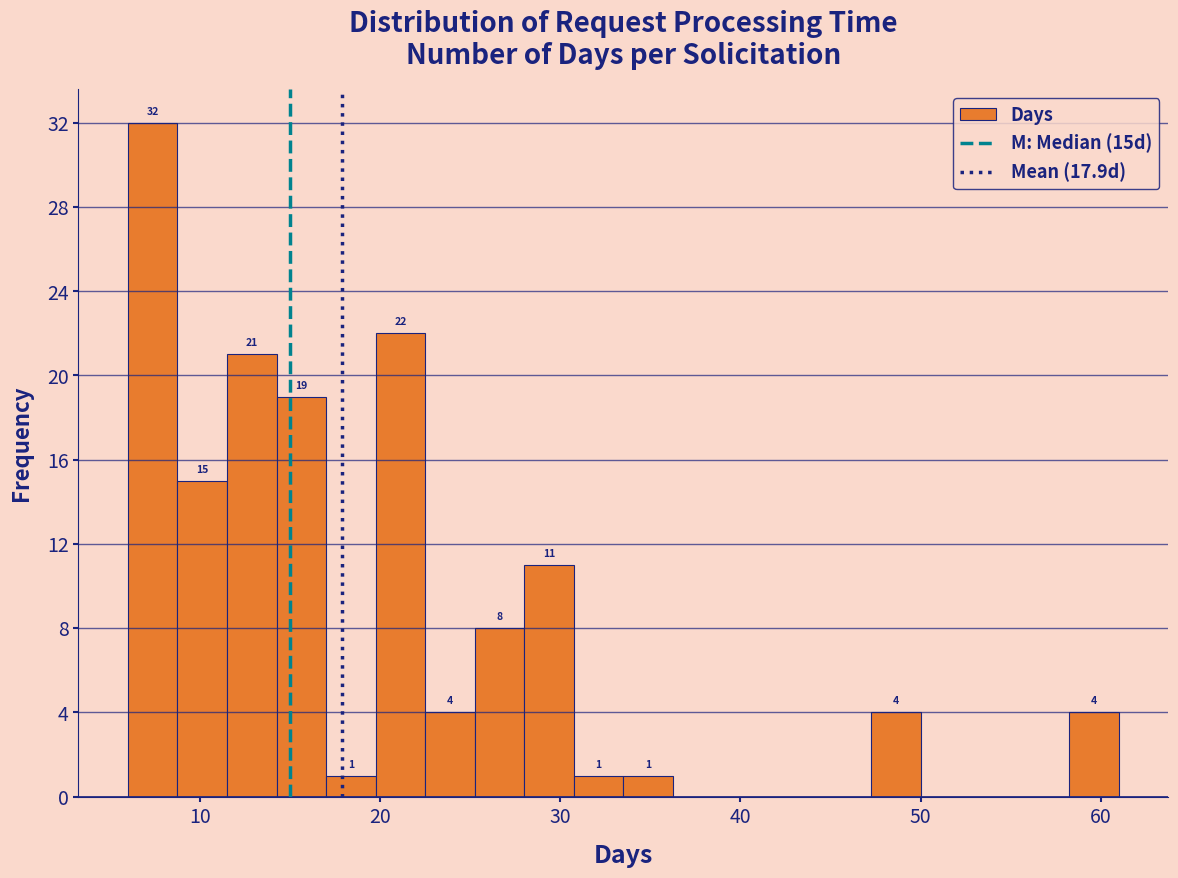

Read against the x-axis, roughly where is the centre of the tallest bar?

7